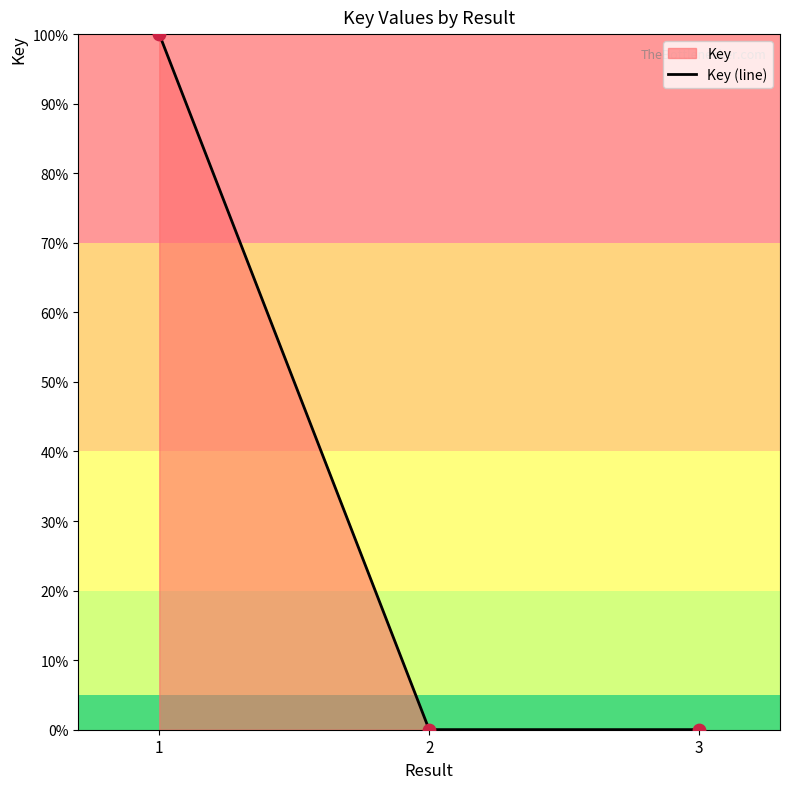

Between 3 and 1, which is larger?

1